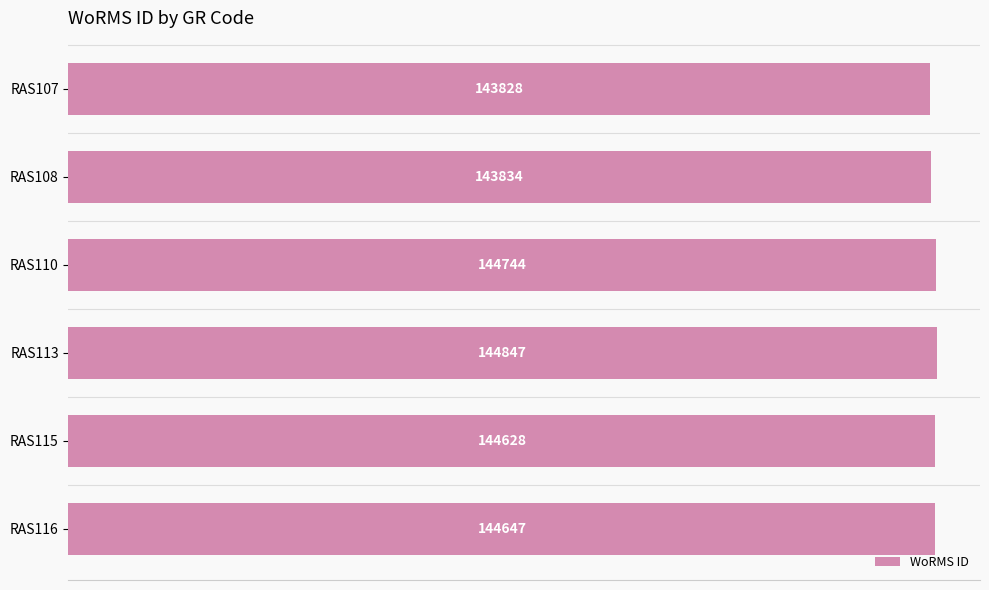

Which has a higher value, RAS113 or RAS108?

RAS113